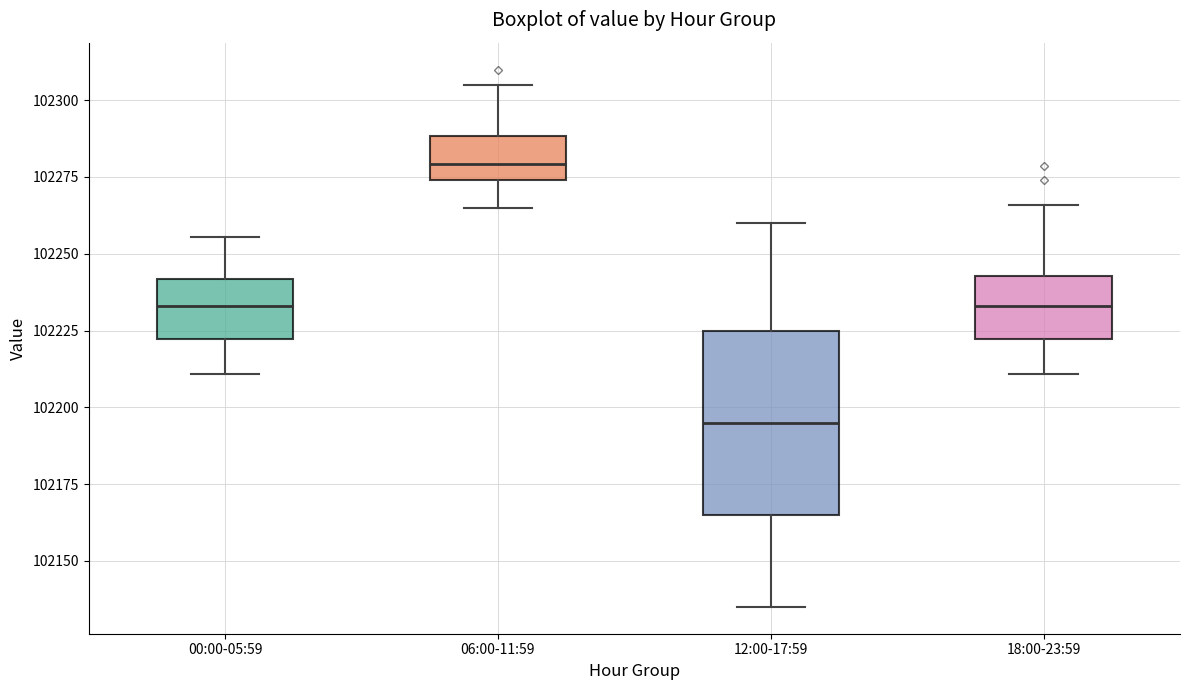

Where does the lower whisker of the box for 00:00-05:59 end on the y-axis? The values are not printed on the chart, so give them approximately, as read against the axis.

102210